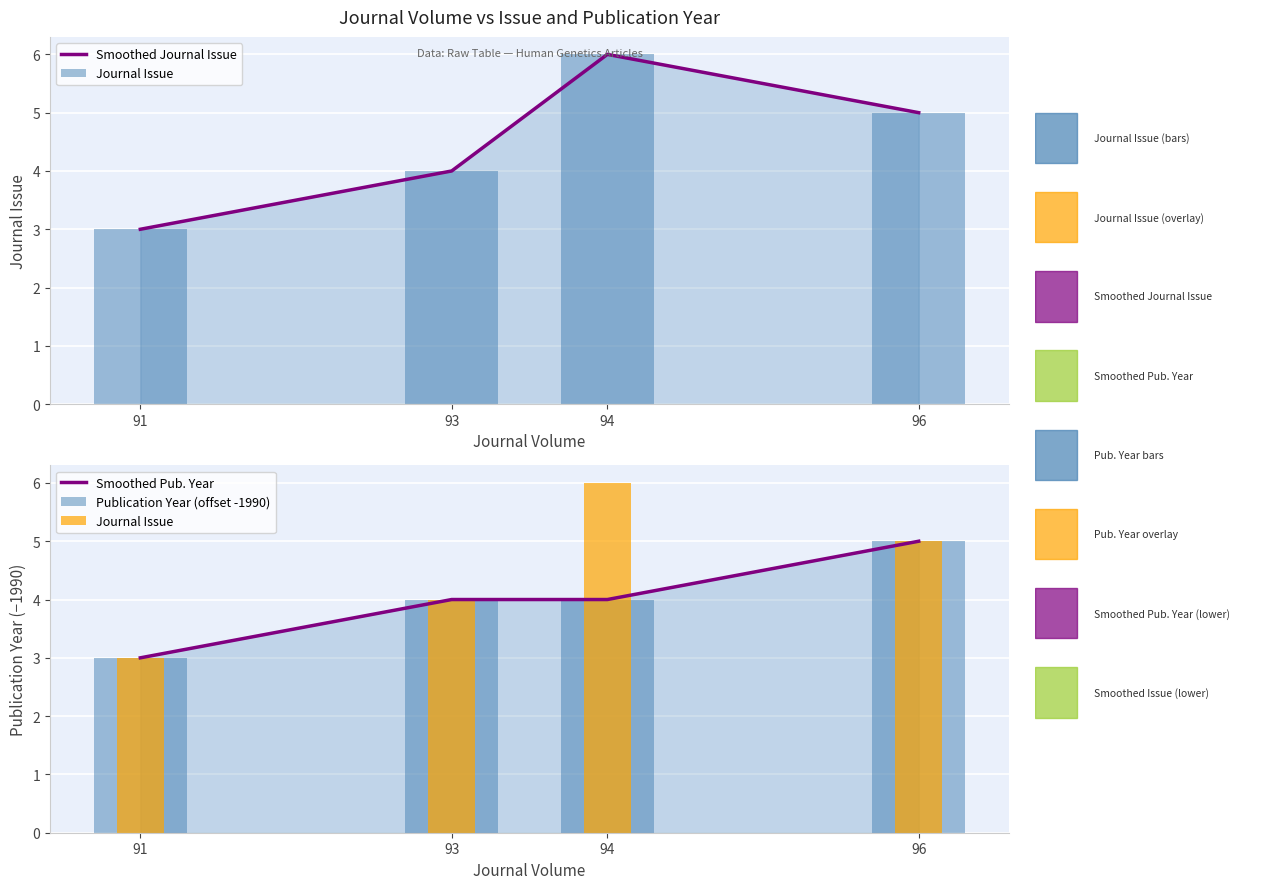

The value of Publication Year (offset -1990) at 96 is 5. True or false?

True